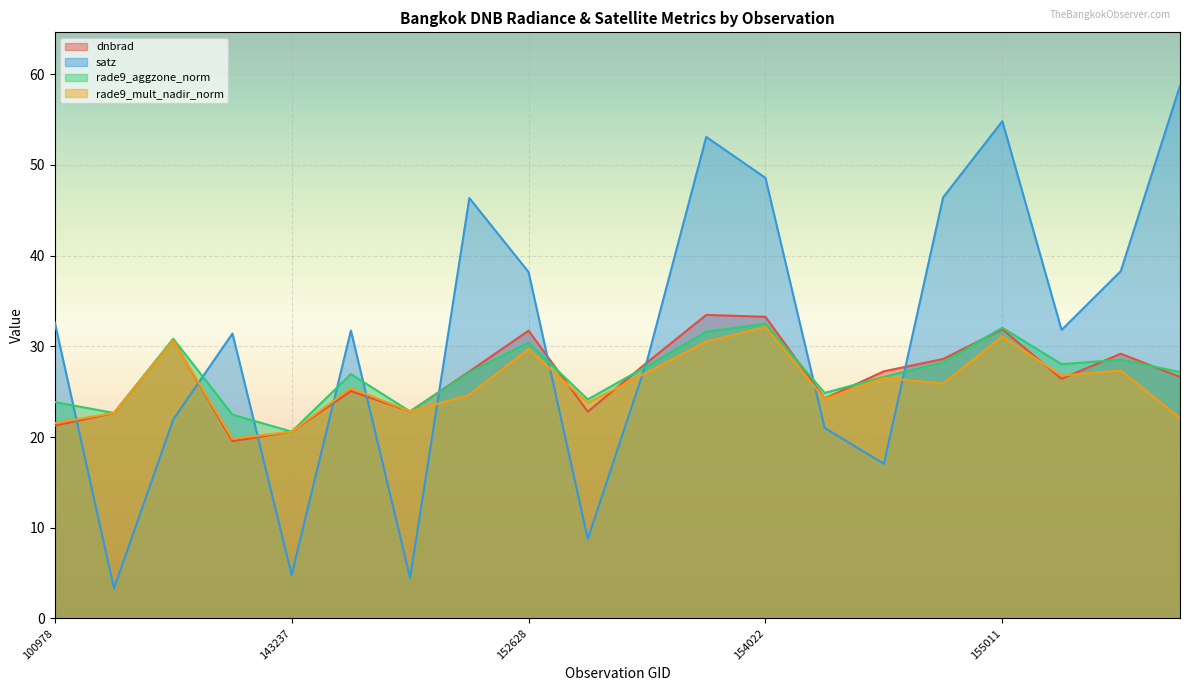

What is the minimum value for rade9_mult_nadir_norm?

19.8